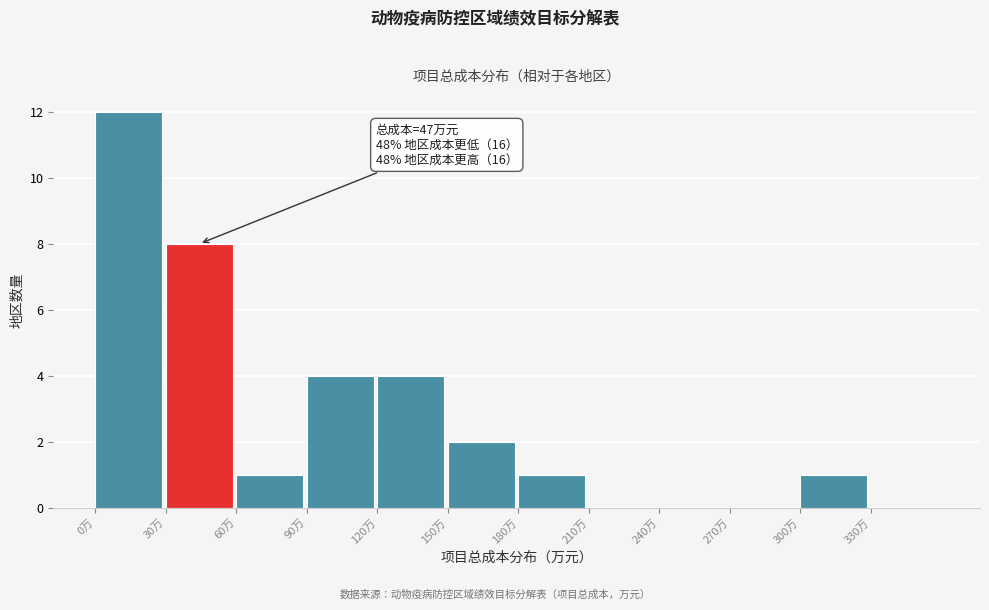

Over which range of the x-axis is the bar tallest?

0 to 30